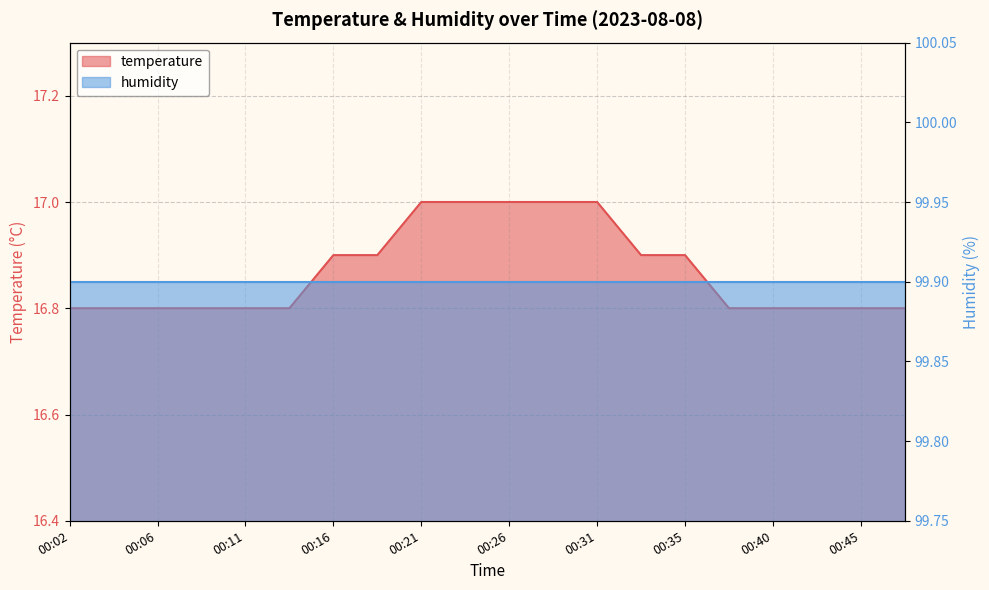

What is the average value?

16.9